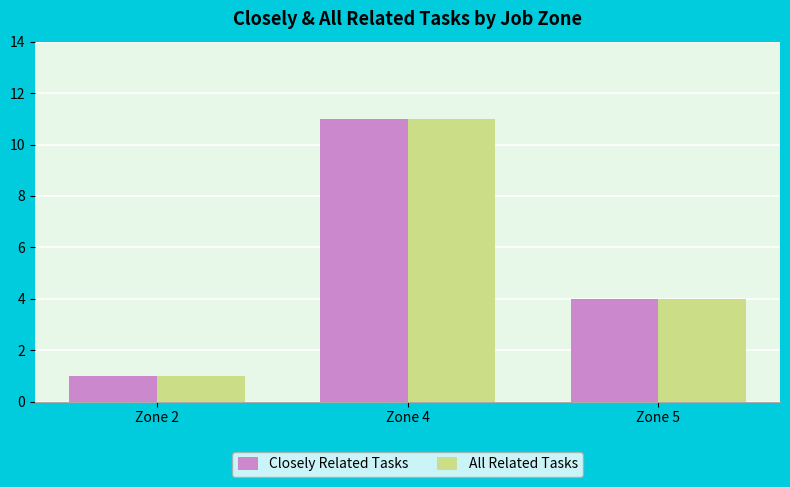

The All Related Tasks series shows 7 at Zone 5. True or false?

False